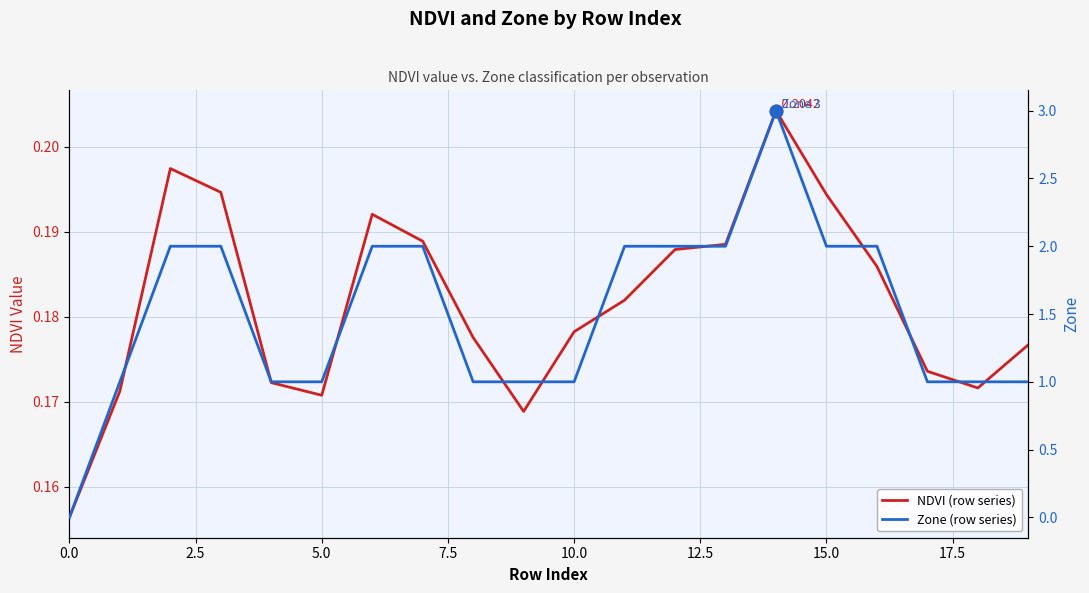

What is the label of the 15th point from the left?

14